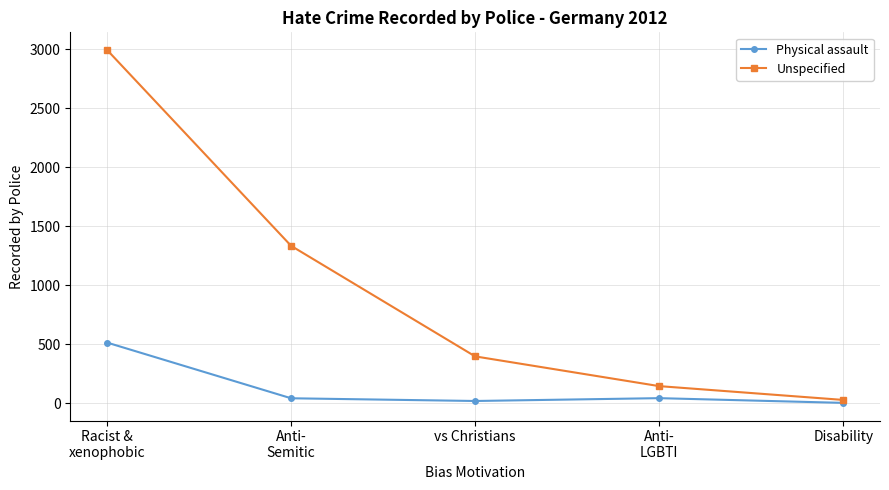

What position from the left is Racist &
xenophobic?

1